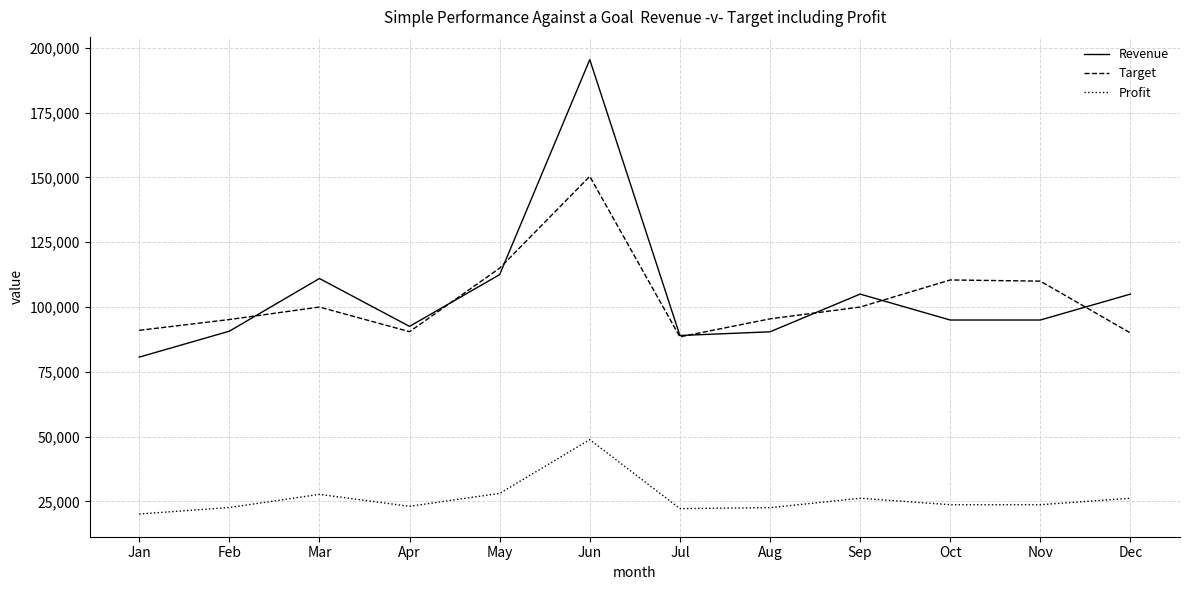

True or false: Target has more than 0 points higher than both neighbors.

True